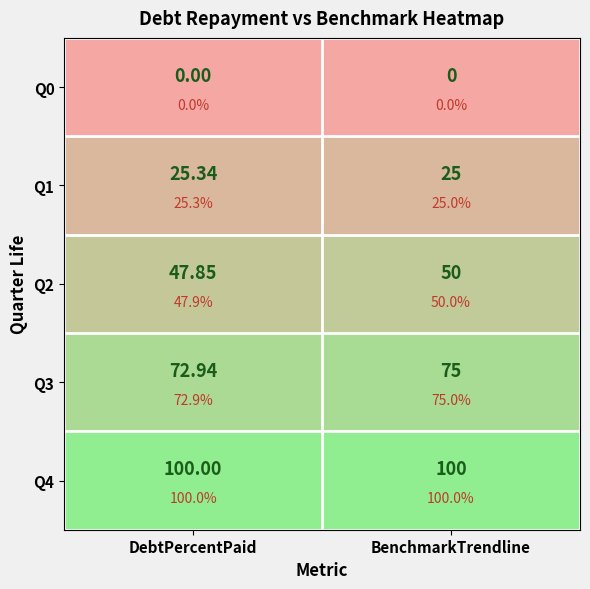

What value does the Q1 series have at DebtPercentPaid?

25.3